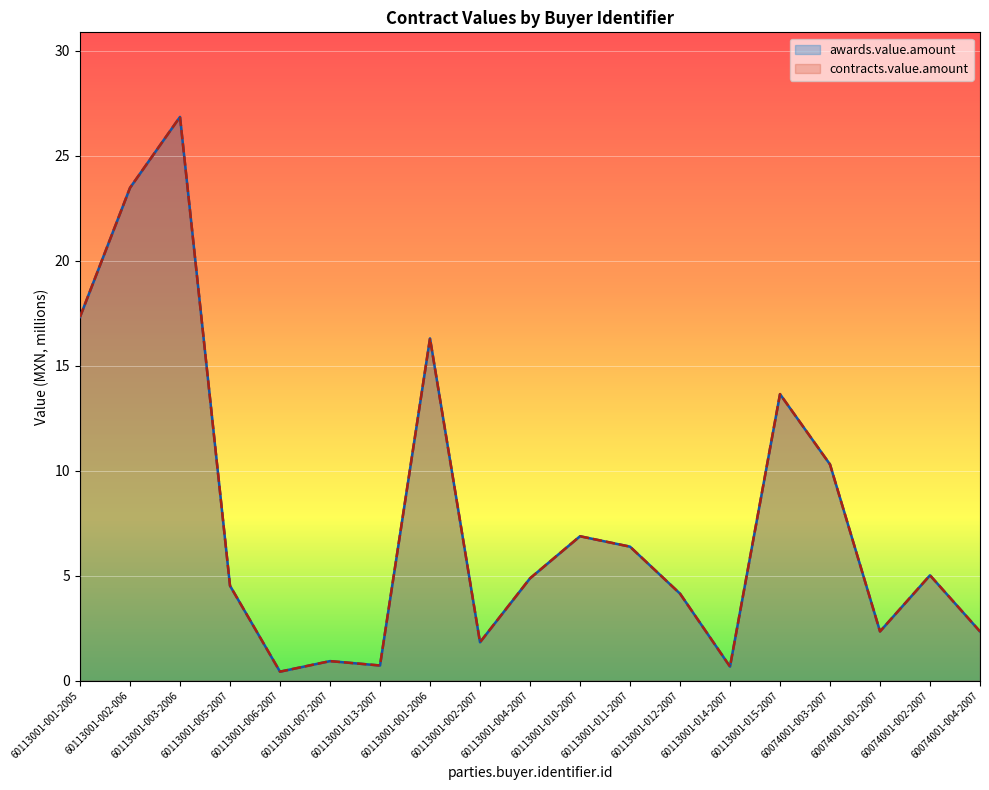

True or false: contracts.value.amount and awards.value.amount cross at least once.

False